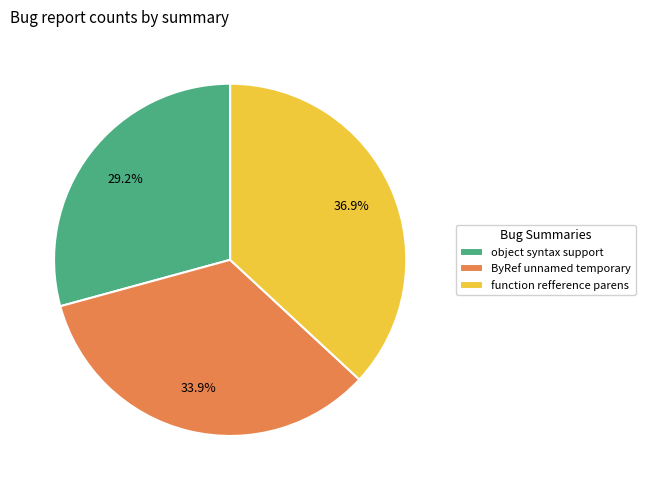

How many segments does this pie chart have?

3